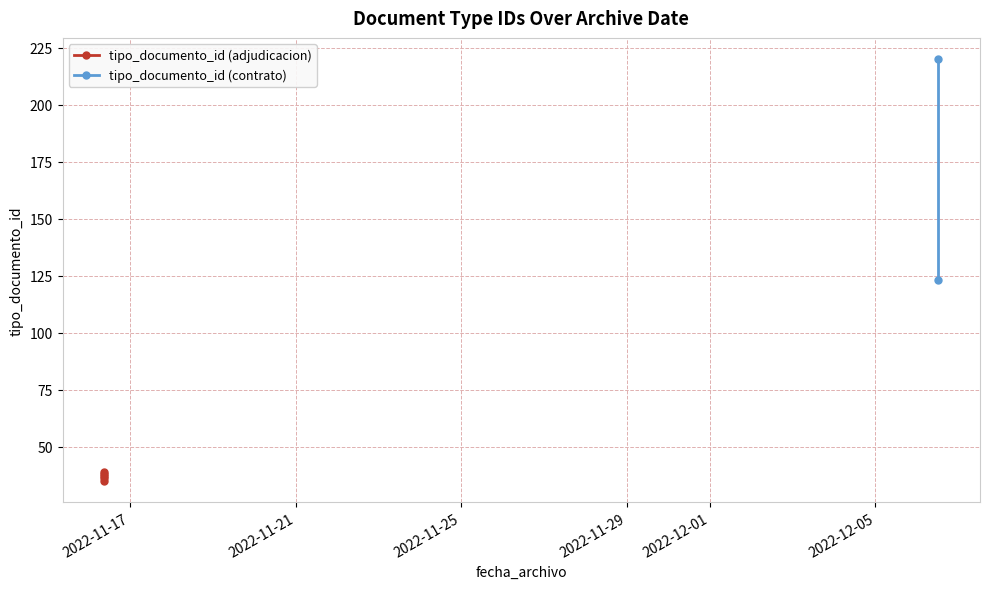

The chart shows a value of 17 at 2022-12-01. True or false?

False